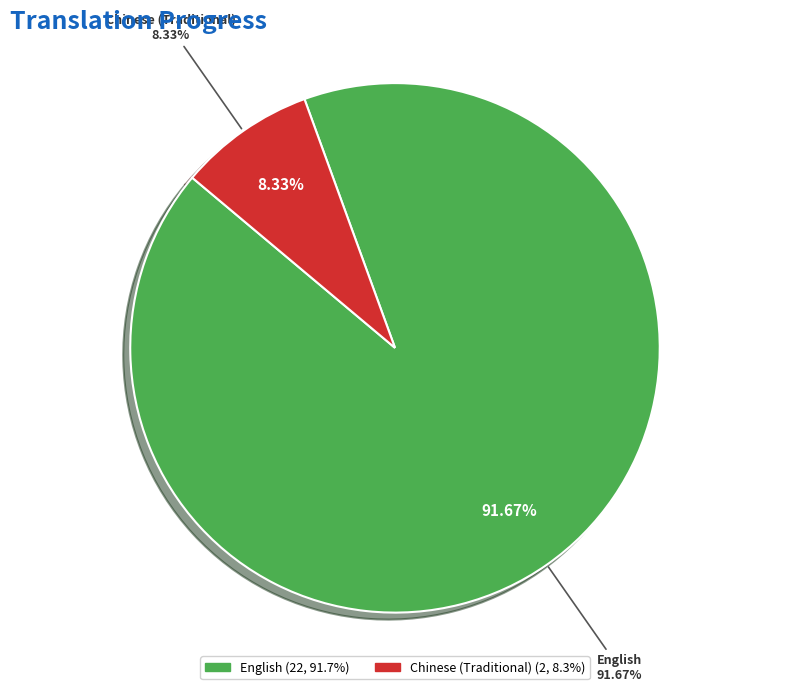

Rank the categories by value from lowest to highest.

Chinese (Traditional), English